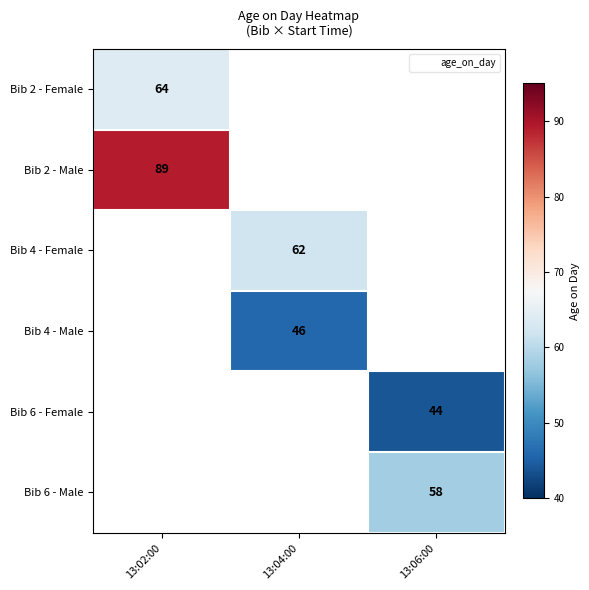

Is the value of Bib 6 - Male at 13:06:00 greater than the value of Bib 2 - Female at 13:02:00?

No